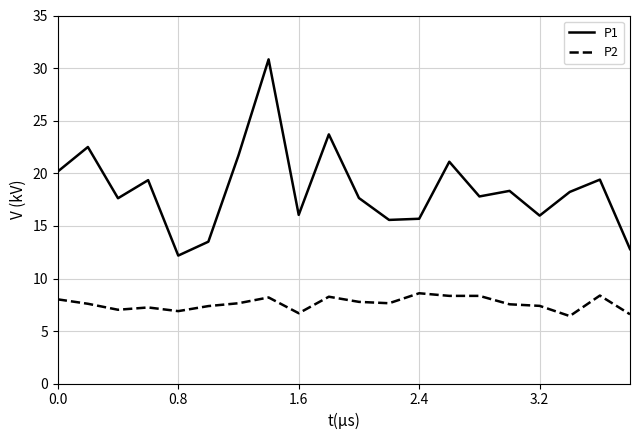

Which series has the largest range (max minus min)?

P1